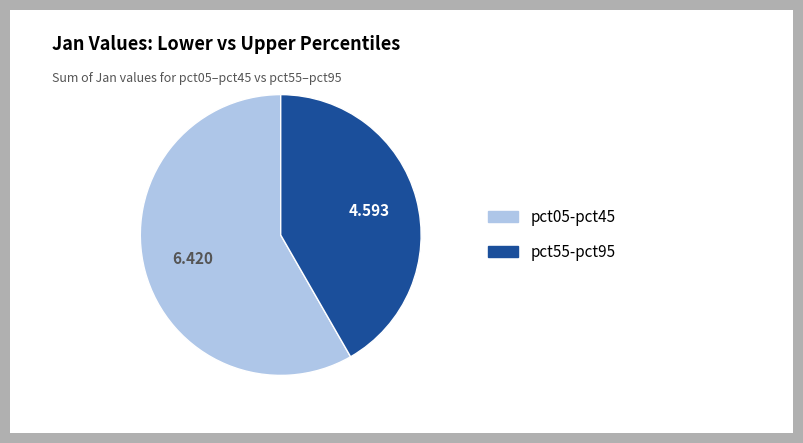

Is there a majority slice in this chart?

Yes